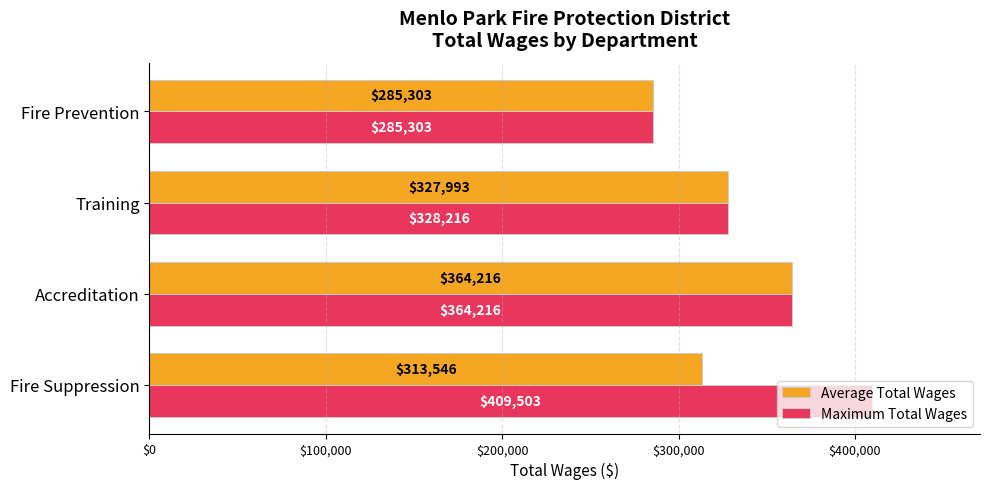

Is the value of Average Total Wages at Accreditation greater than the value of Maximum Total Wages at Training?

Yes